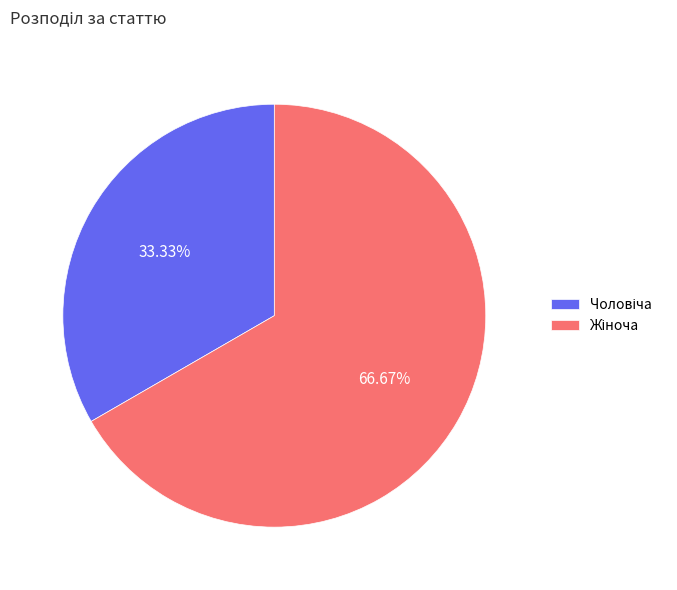

Is there any slice that represents more than half of the pie?

Yes